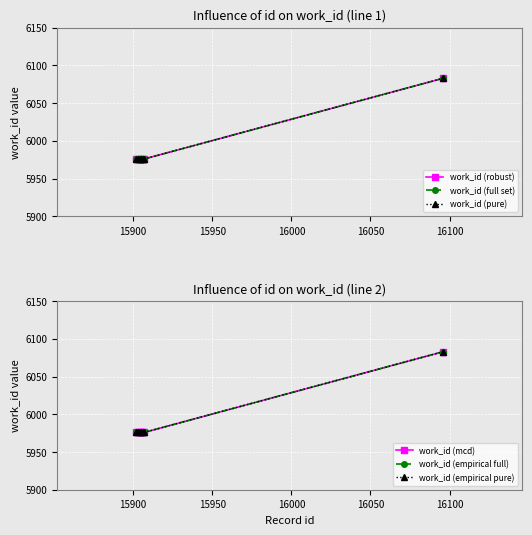

Is this an area chart (filled region under the line)?

No